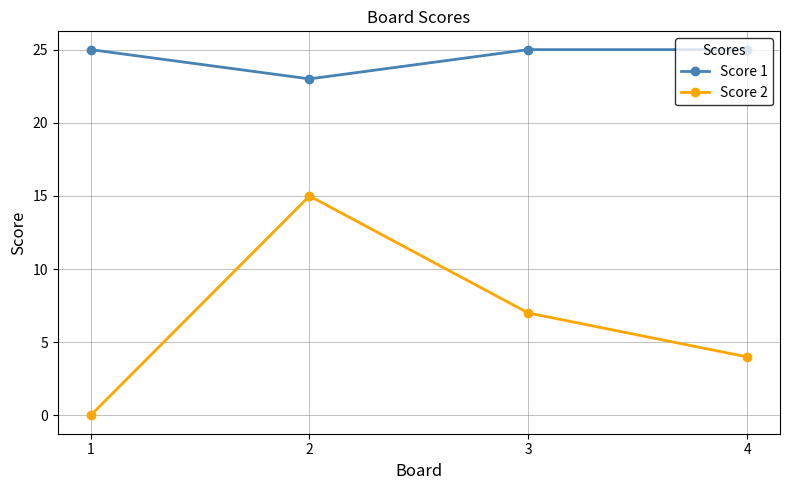

Is the value of Score 1 at 2 greater than the value of Score 2 at 2?

Yes